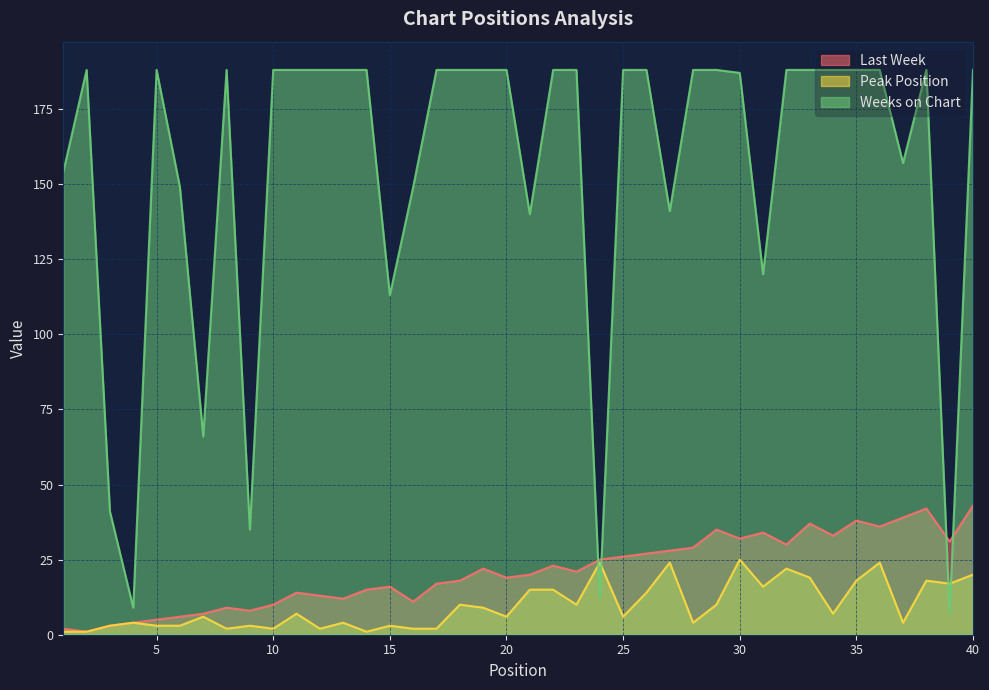

What is the value of the Weeks on Chart point at the 25th from the left?

188